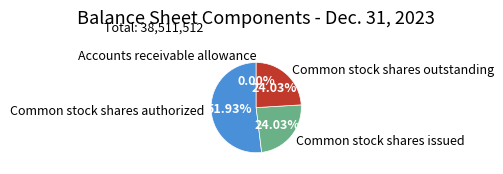

To the nearest percent, what is the difference between the Common stock shares authorized and Common stock shares outstanding slice percentages?

28%